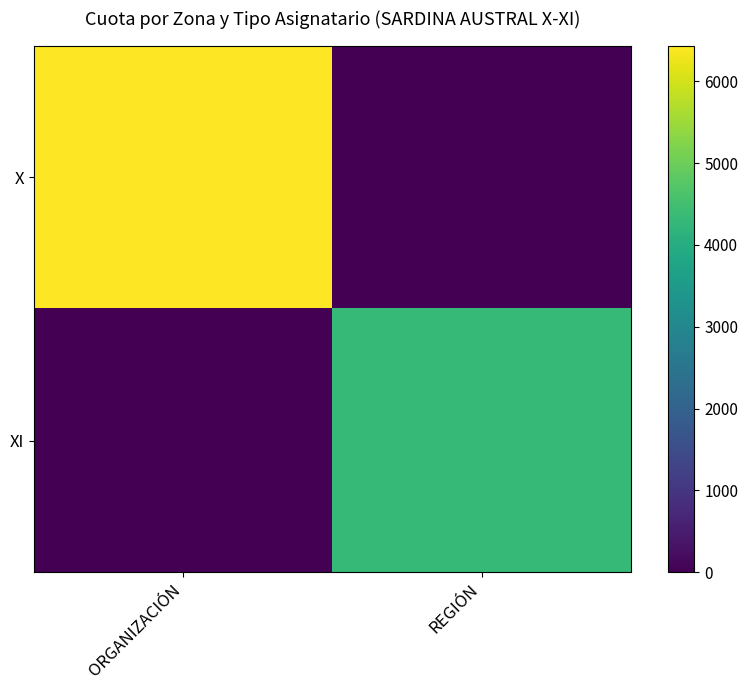

What is the spread (max minus min) of values at ORGANIZACIÓN?

6435.1